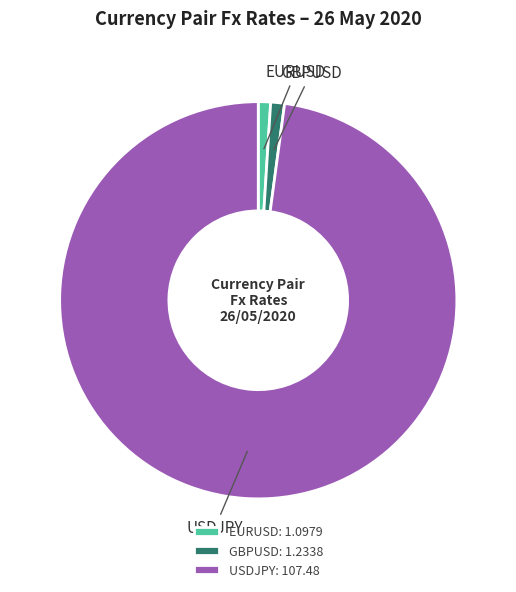

Is the sum of USDJPY: 107.48 and EURUSD: 1.0979 greater than half?

Yes